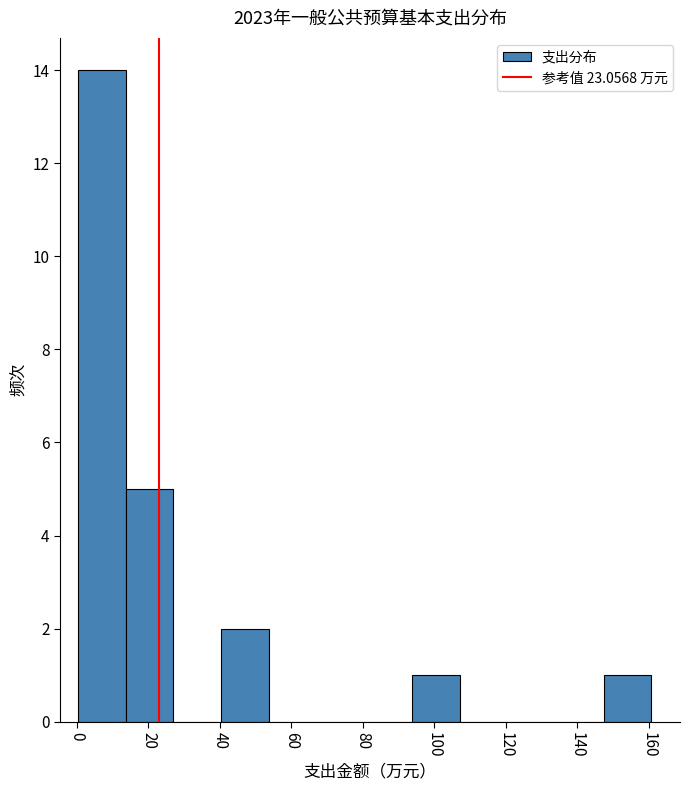

Reading left to right, list every bar in this chart as the range it spans on the x-axis followed by its height. Neither the bar edges nor the heights are printed on the chart, so give them approximately, as read against the axes.

0 to 14: 14
14 to 26: 5
26 to 40: 0
40 to 54: 2
54 to 68: 0
68 to 80: 0
80 to 94: 0
94 to 108: 1
108 to 120: 0
120 to 134: 0
134 to 148: 0
148 to 160: 1